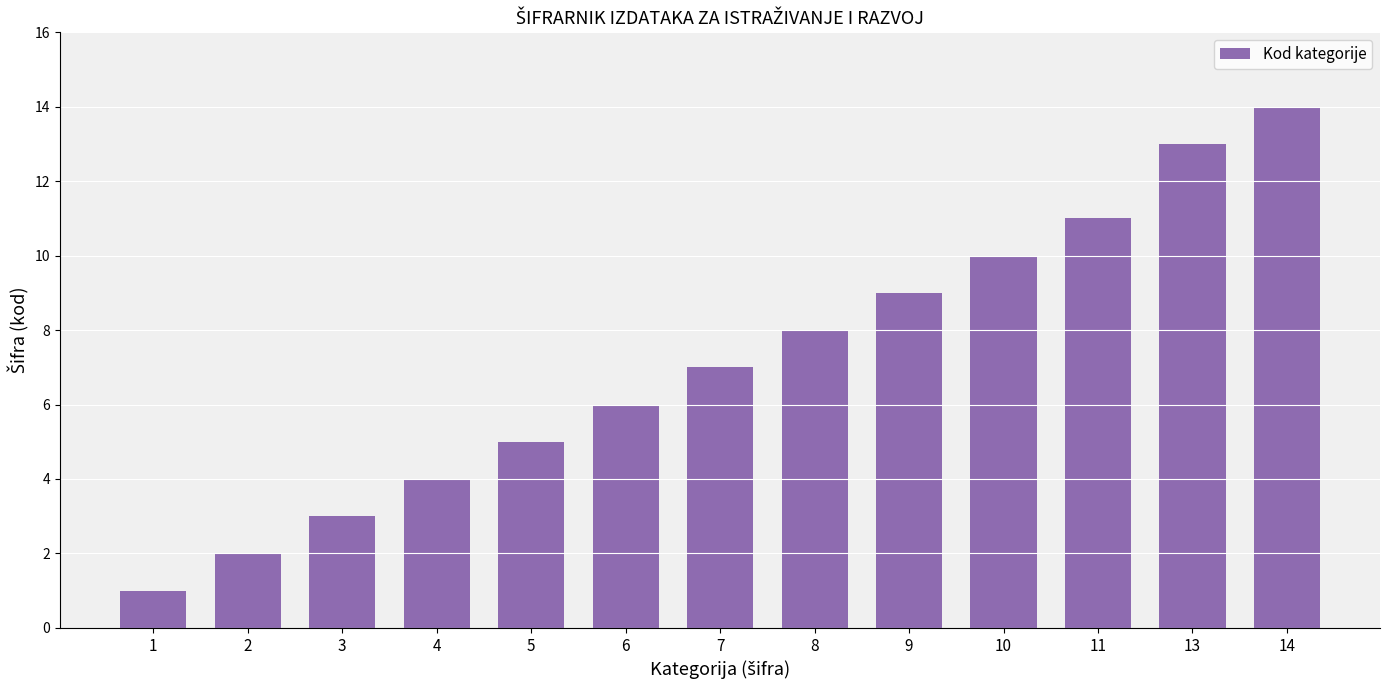

Where is the data nearest to the value 7?

7